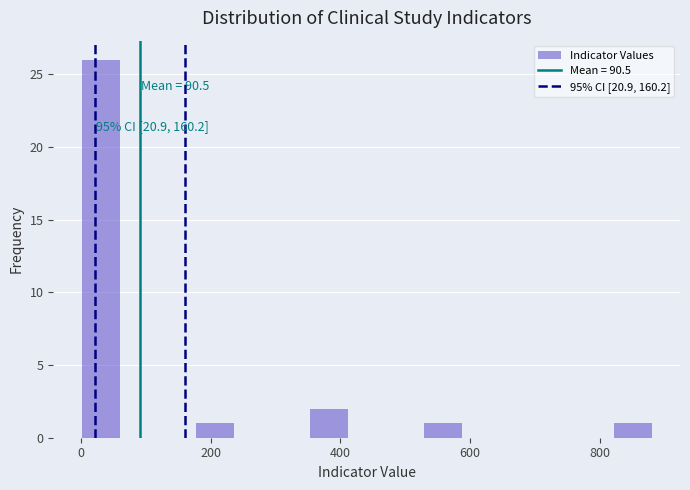

Read against the x-axis, roughly where is the centre of the tallest bar?

40